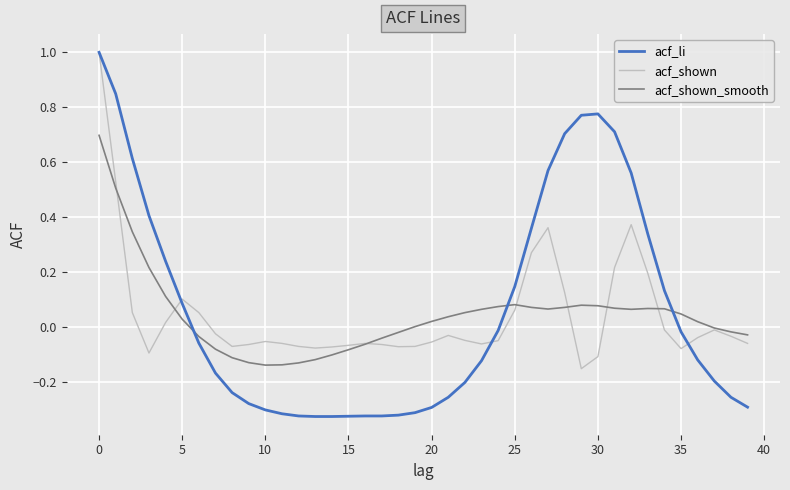

Which series has the largest range (max minus min)?

acf_li